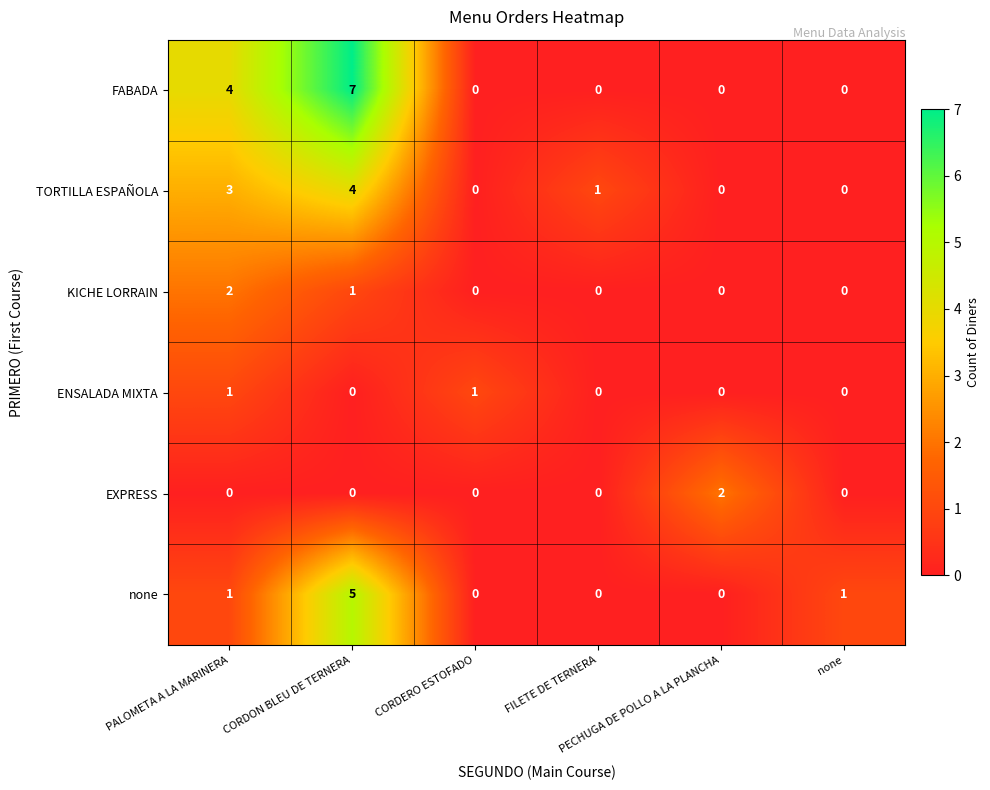

Which series has the widest spread of values?

FABADA